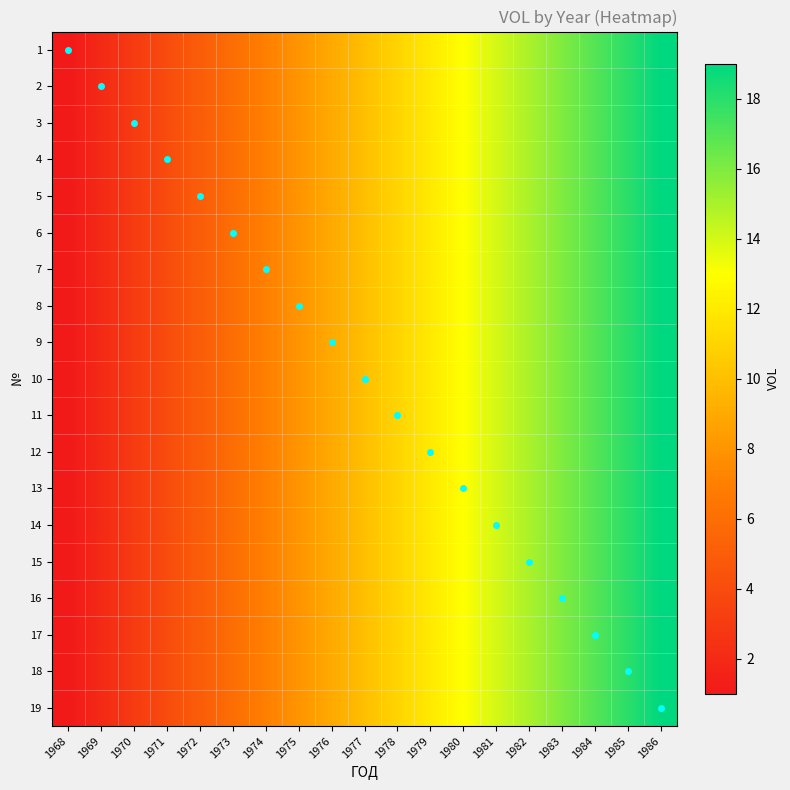

Count the number of categories in the chart.

19